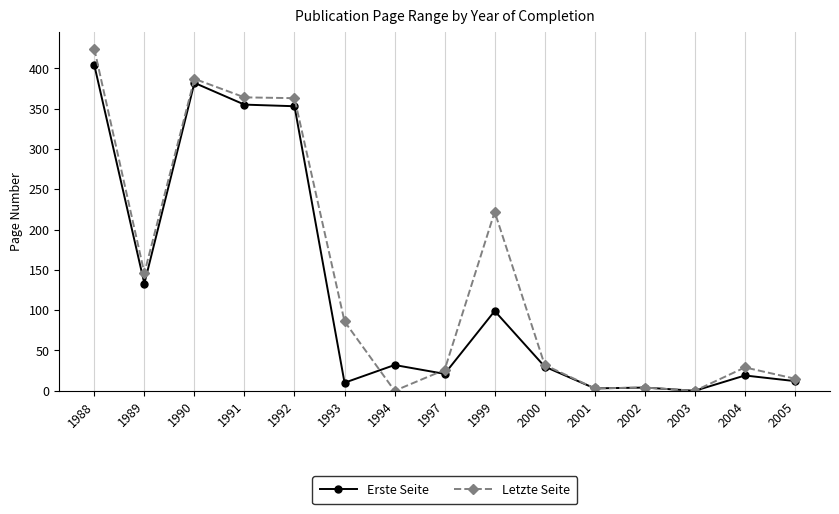

At 1992, list the series in order from smallest to largest.

Erste Seite, Letzte Seite